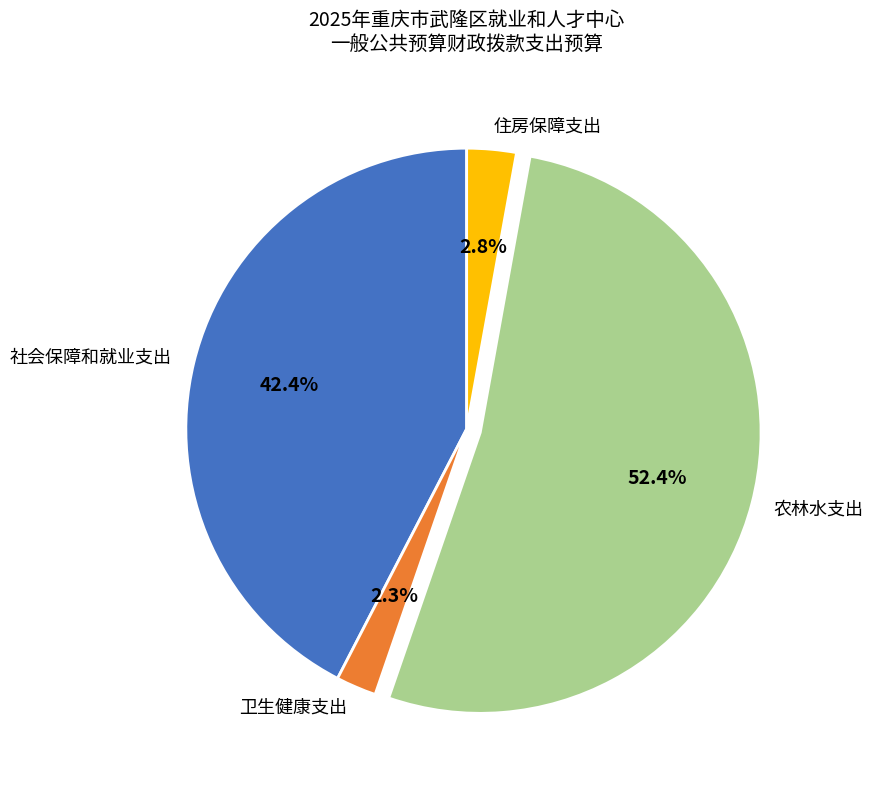

What is the ratio of the value at 农林水支出 to the value at 社会保障和就业支出?

1.2